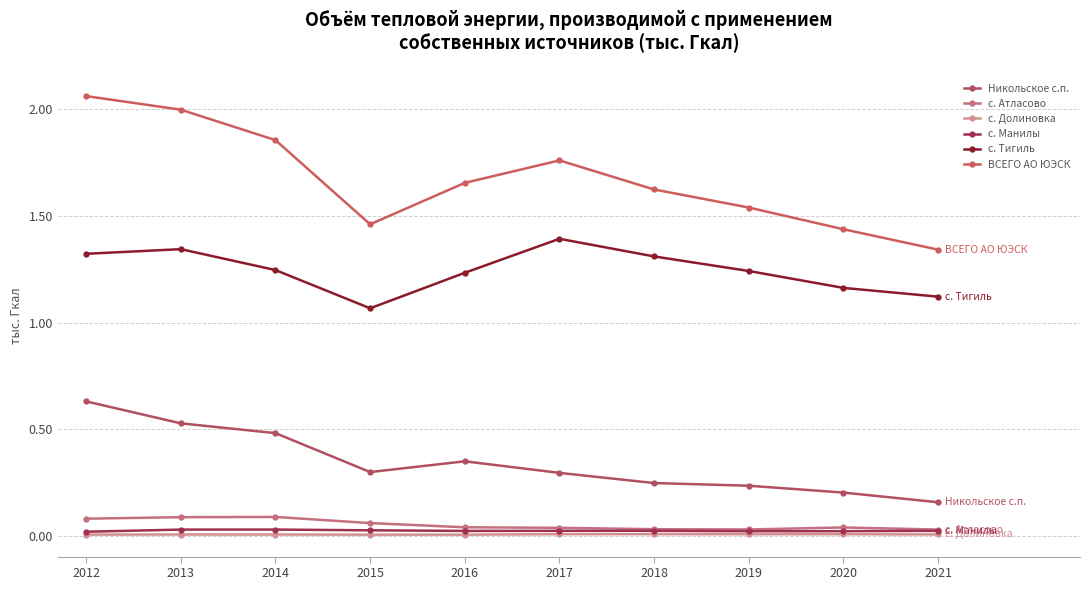

Rank the series at 2018 from lowest to highest value.

с. Долиновка, с. Манилы, с. Атласово, Никольское с.п., с. Тигиль, ВСЕГО АО ЮЭСК